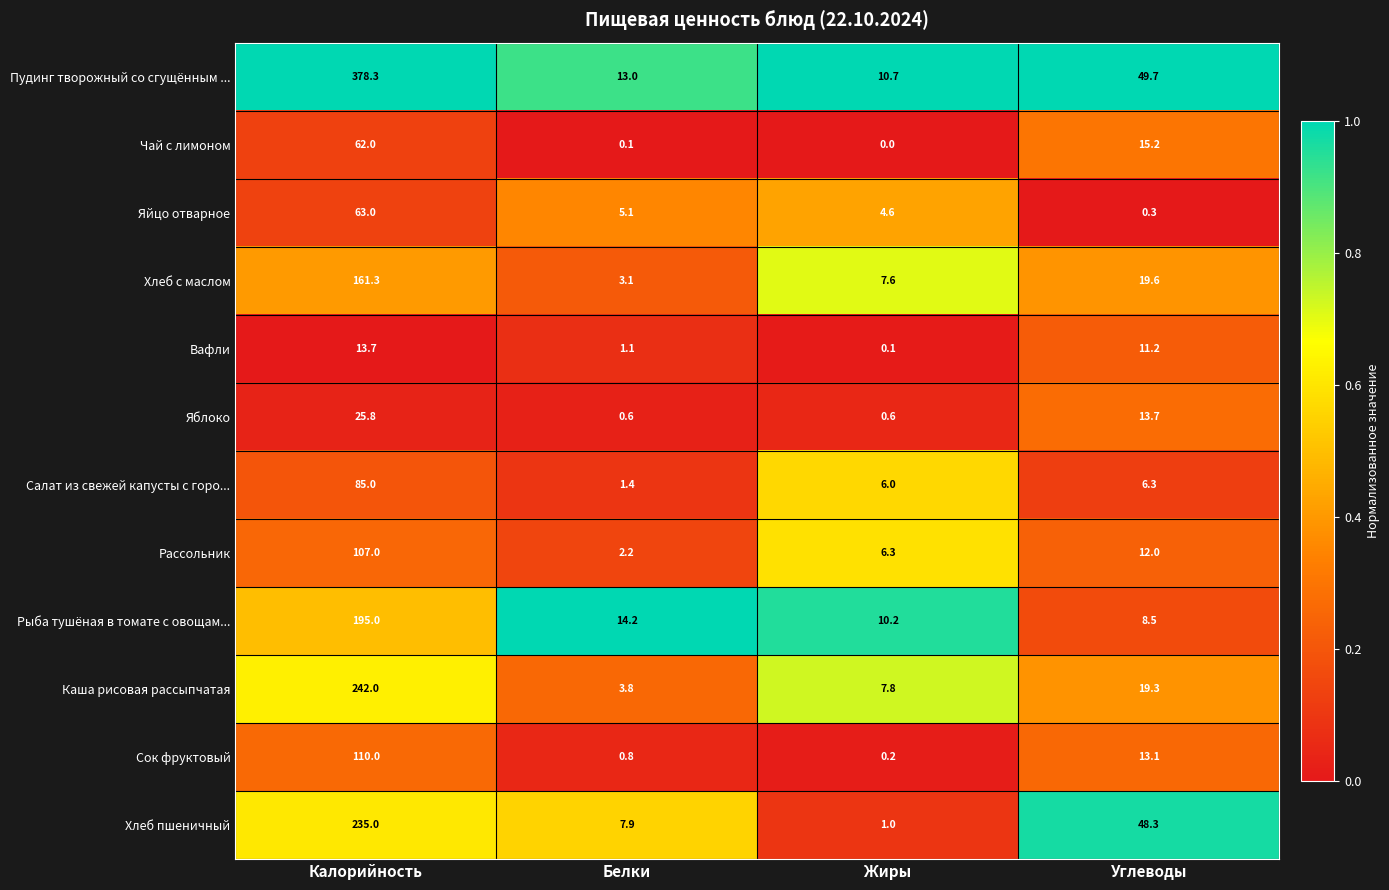

The Рассольник series shows 160.9 at Калорийность. True or false?

False